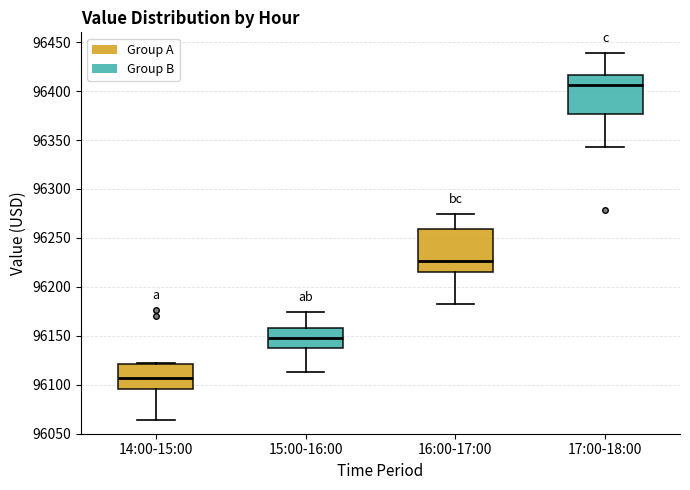

Where does the upper whisker of the box for 16:00-17:00 end on the y-axis? The values are not printed on the chart, so give them approximately, as read against the axis.

96275